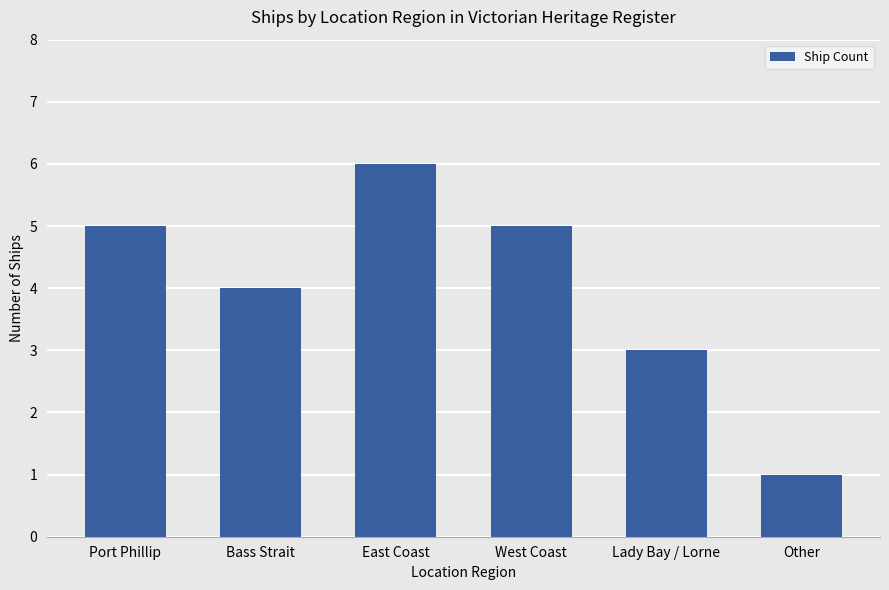

What is the label of the 6th bar from the right?

Port Phillip